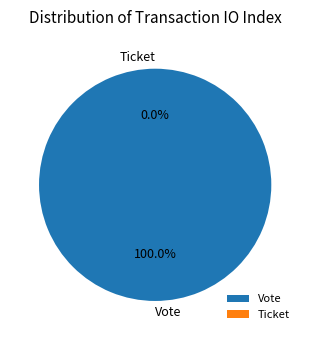

What is the smallest slice in the pie chart?

Ticket